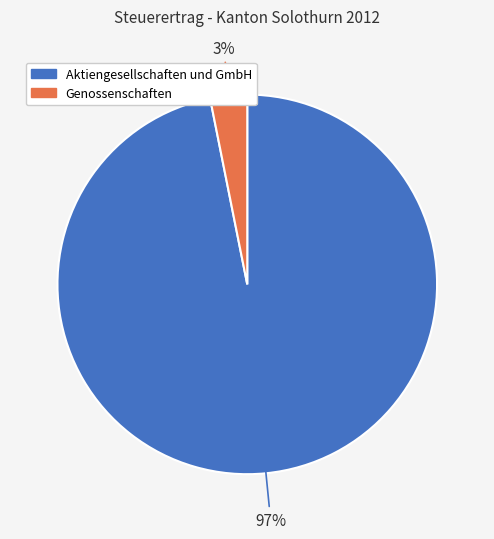

The Genossenschaften slice represents 18% of the pie. True or false?

False